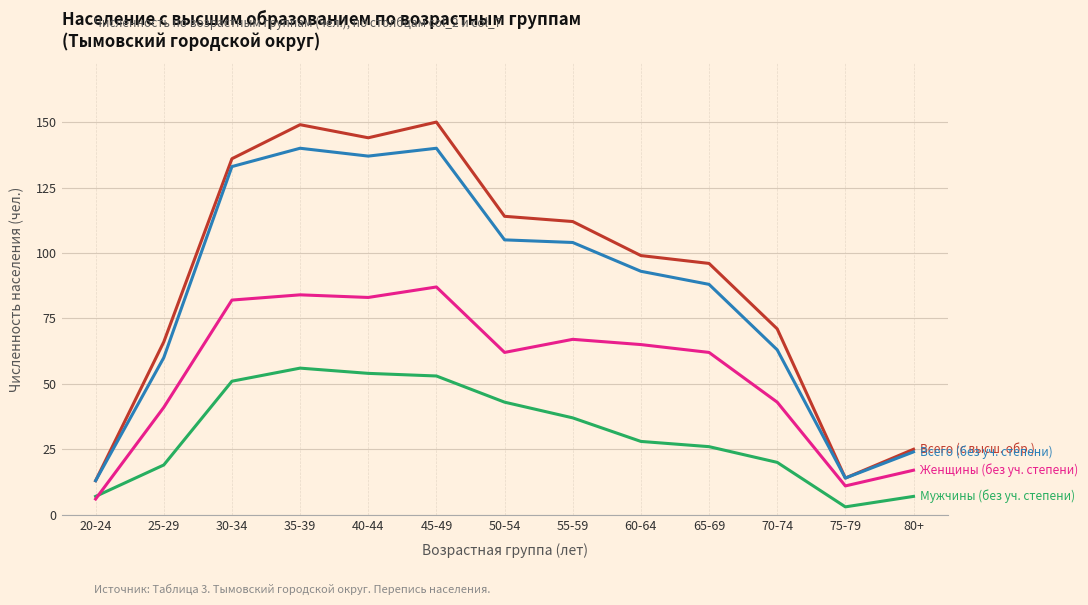

What is the maximum value shown in the chart?

150